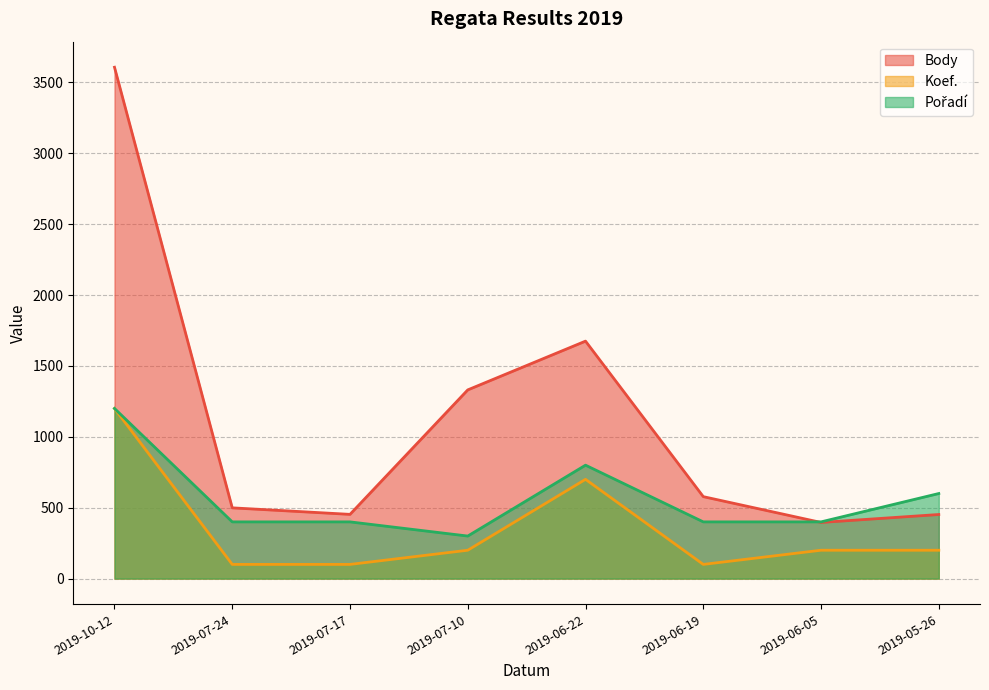

What is the maximum value for Body?

3607